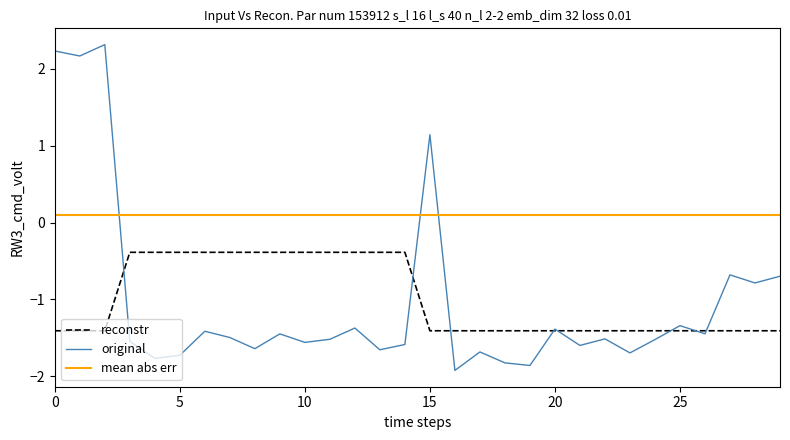

Rank the series by their maximum value, from highest to lowest.

original, mean abs err, reconstr